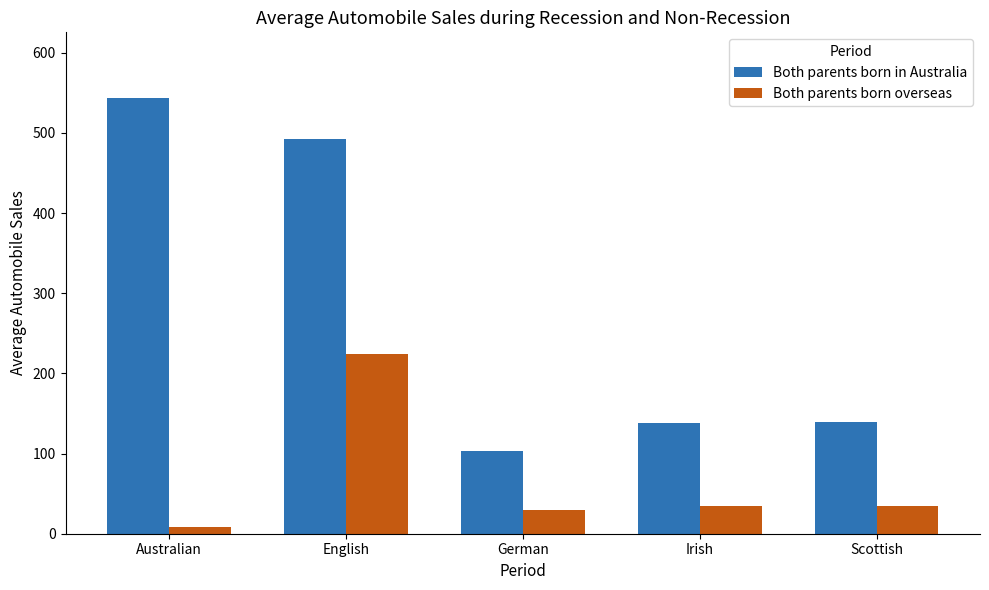

Which series has the largest range (max minus min)?

Both parents born in Australia